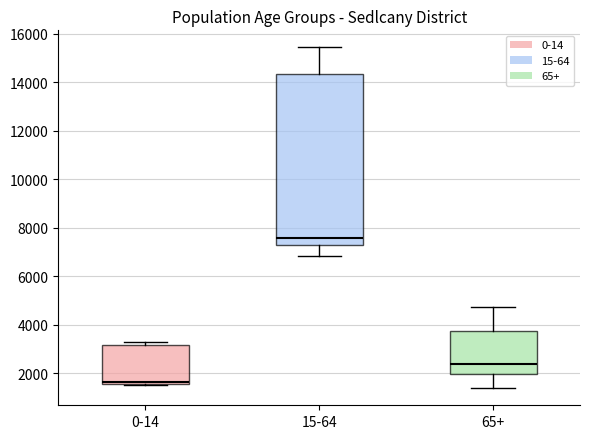

Which box has the lowest median line?

0-14